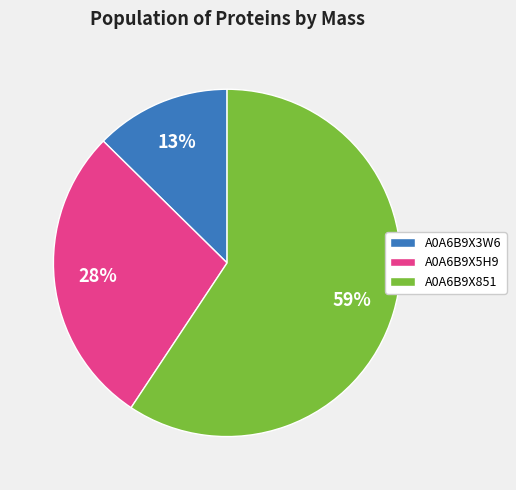

How many segments does this pie chart have?

3